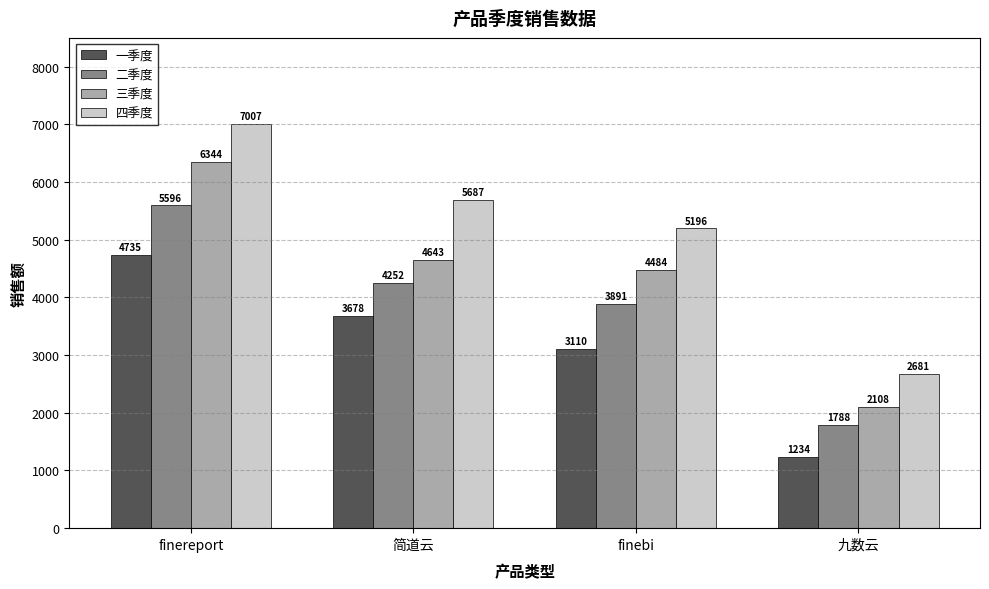

What is the average value of the 一季度 series?

3189